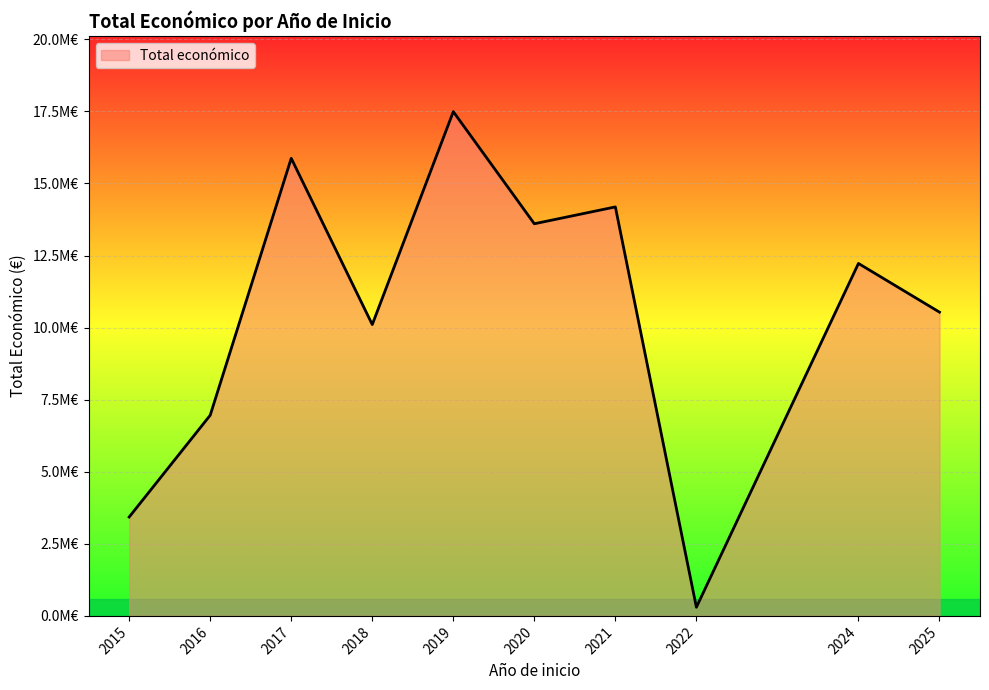

Does the chart have visible grid lines?

Yes